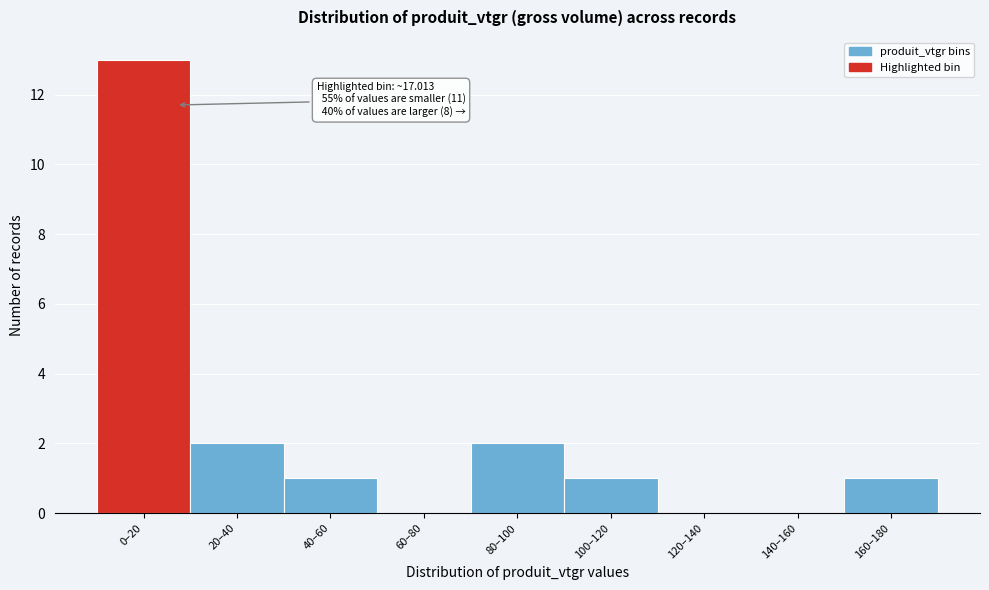

Reading left to right, extract all data points from this chart.

0–20=13	20–40=2	40–60=1	60–80=0	80–100=2	100–120=1	120–140=0	140–160=0	160–180=1